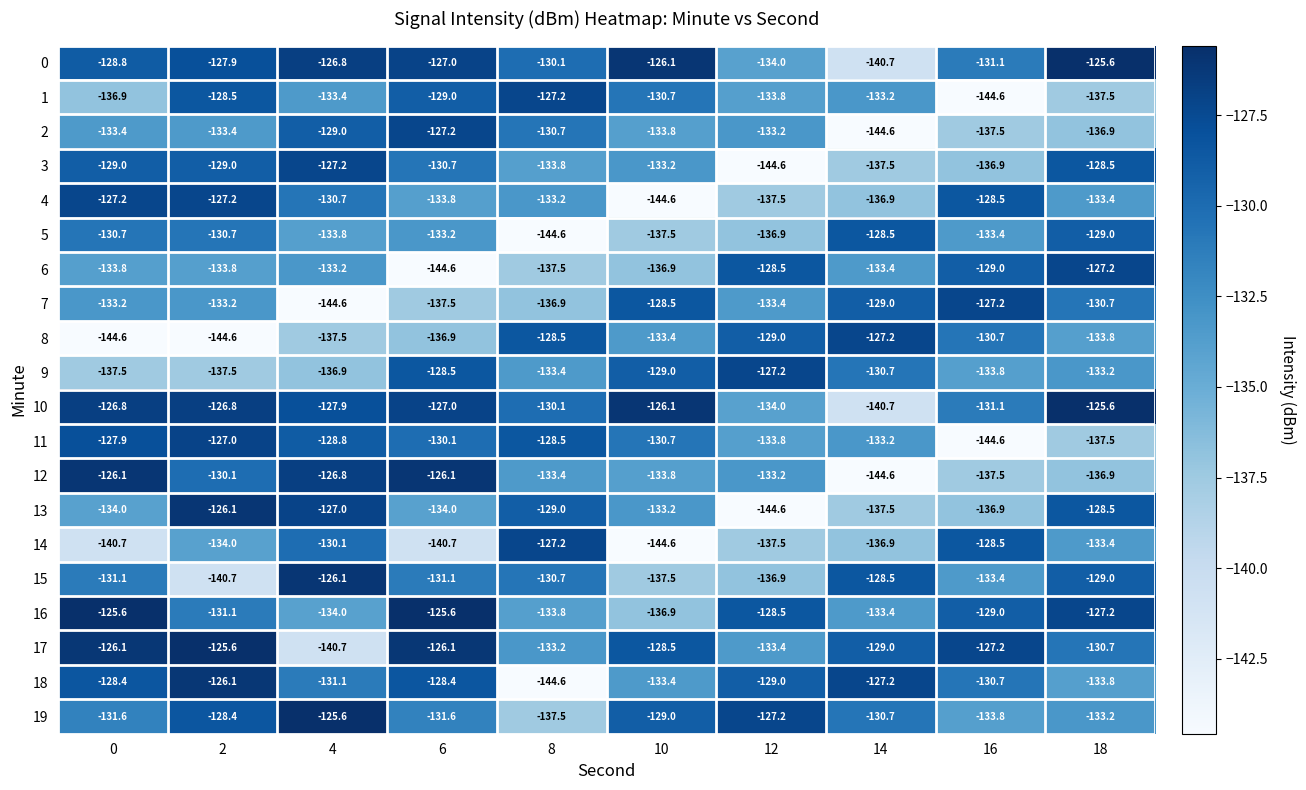

What value does the 2 series have at 12?

-133.2